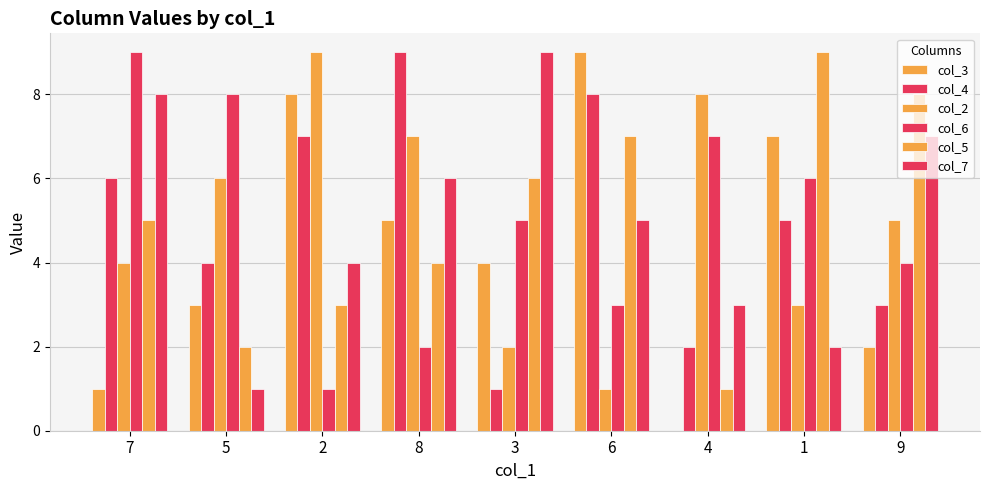

How many data points does each series have?

9